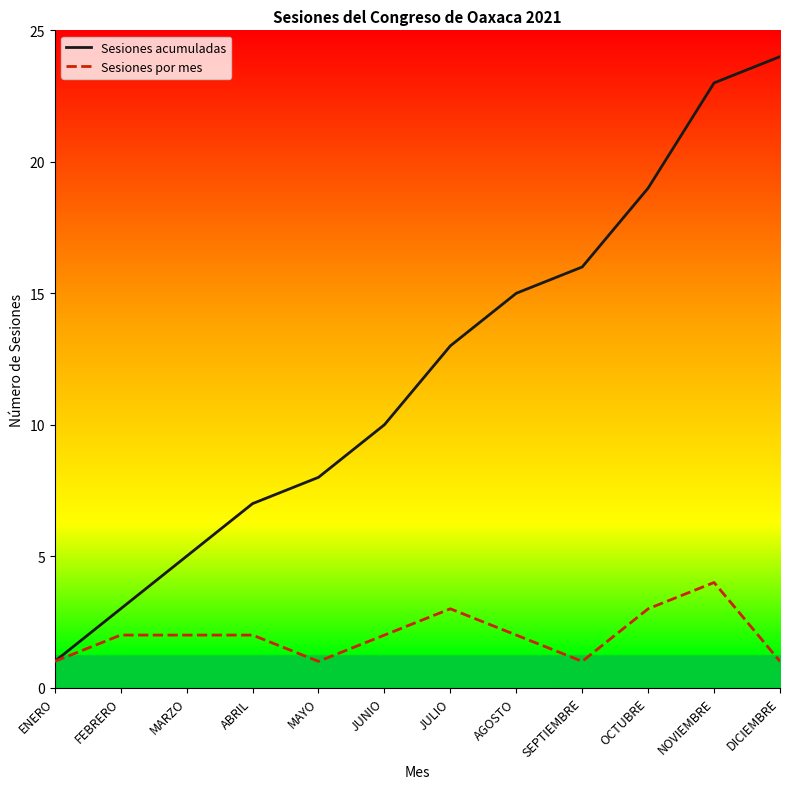

What is the difference between the highest and lowest values at OCTUBRE?

16